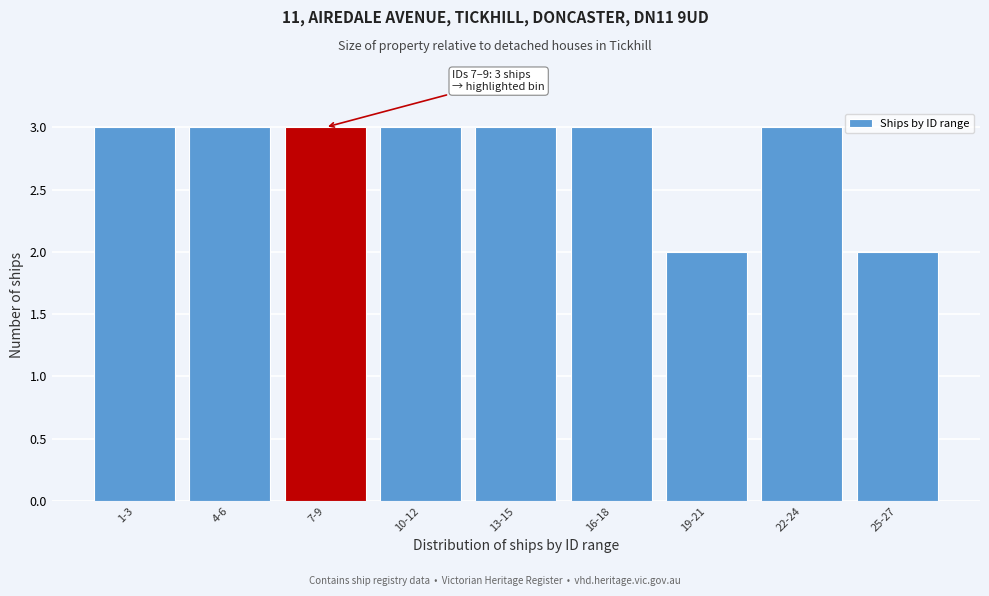

Reading left to right, transcribe all the data shown in this chart.

1-3=3	4-6=3	7-9=3	10-12=3	13-15=3	16-18=3	19-21=2	22-24=3	25-27=2